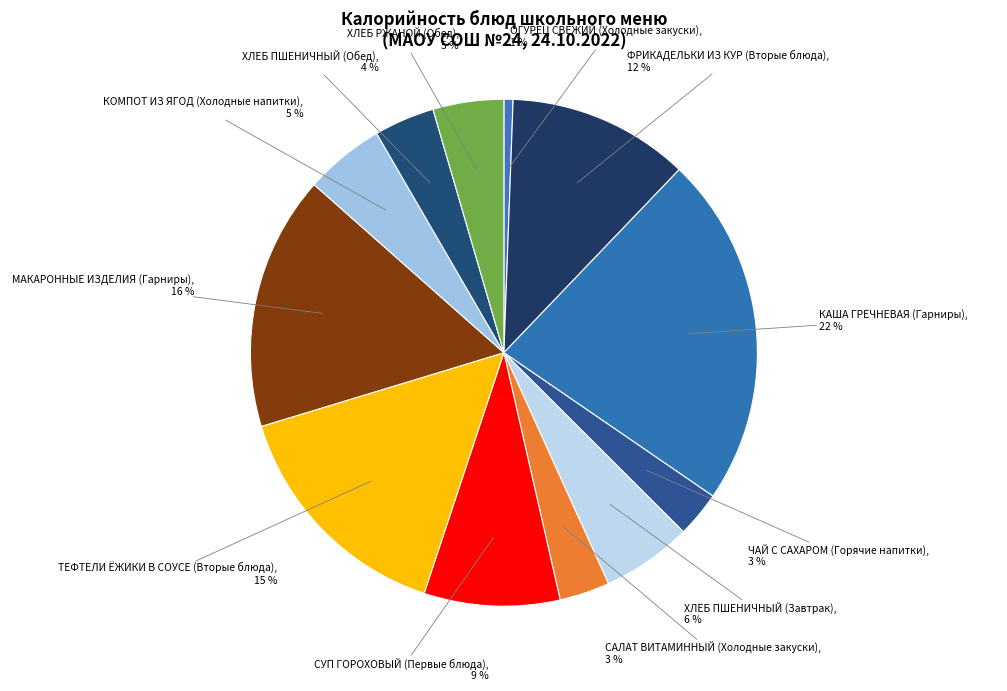

Between ОГУРЕЦ СВЕЖИЙ (Холодные закуски) and КАША ГРЕЧНЕВАЯ (Гарниры), which is larger?

КАША ГРЕЧНЕВАЯ (Гарниры)